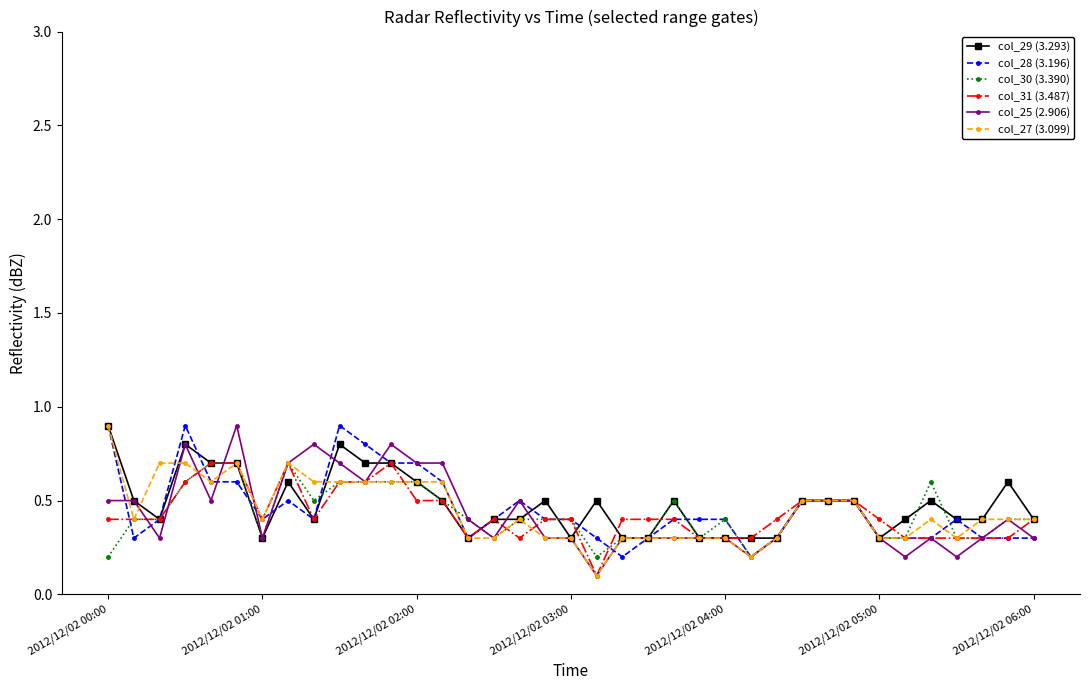

What are all the series names shown in the legend?

col_29 (3.293), col_28 (3.196), col_30 (3.390), col_31 (3.487), col_25 (2.906), col_27 (3.099)